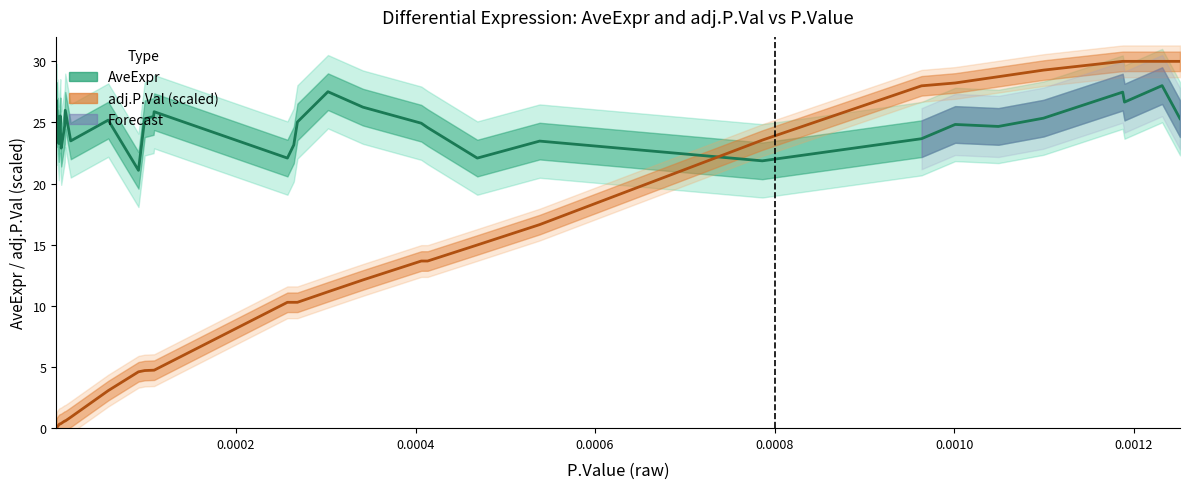

True or false: adj.P.Val (scaled) has more than 0 points higher than both neighbors.

False